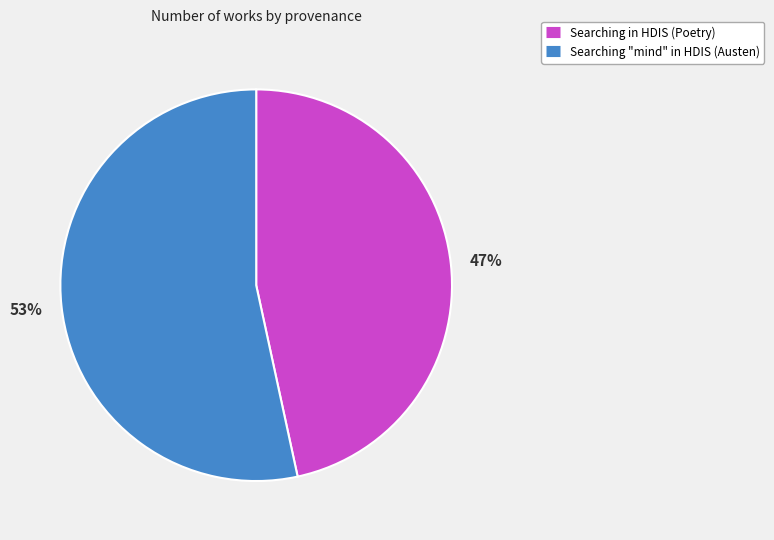

What is the largest slice in the pie chart?

Searching "mind" in HDIS (Austen)